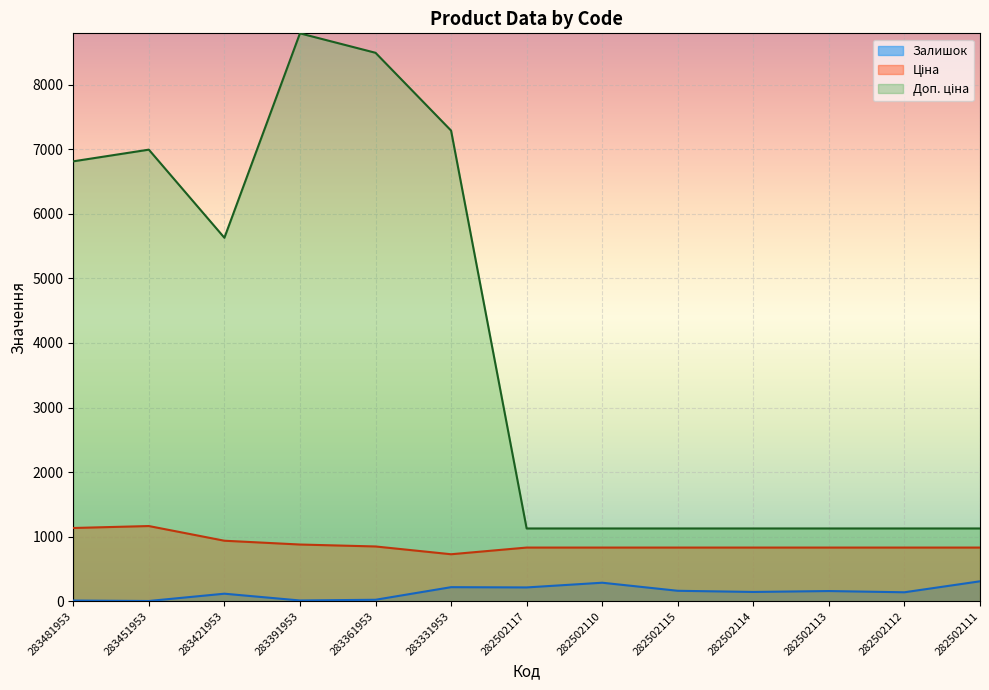

At which category is the sum across all series the highest?

283391953